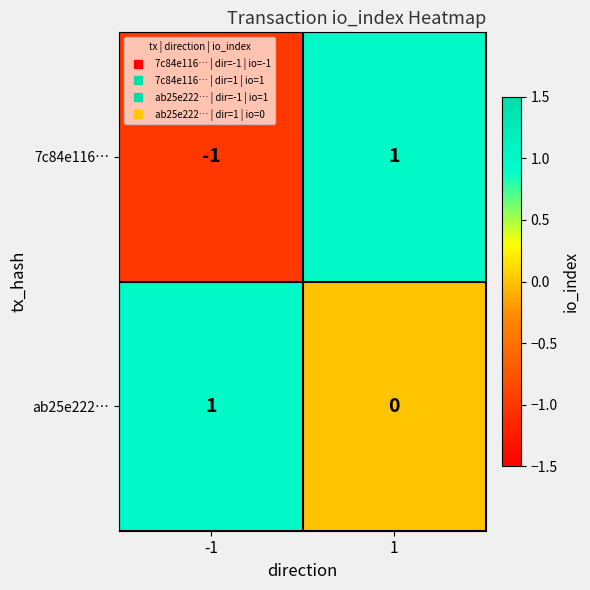

Rank the categories by 7c84e116… value from highest to lowest.

1, -1